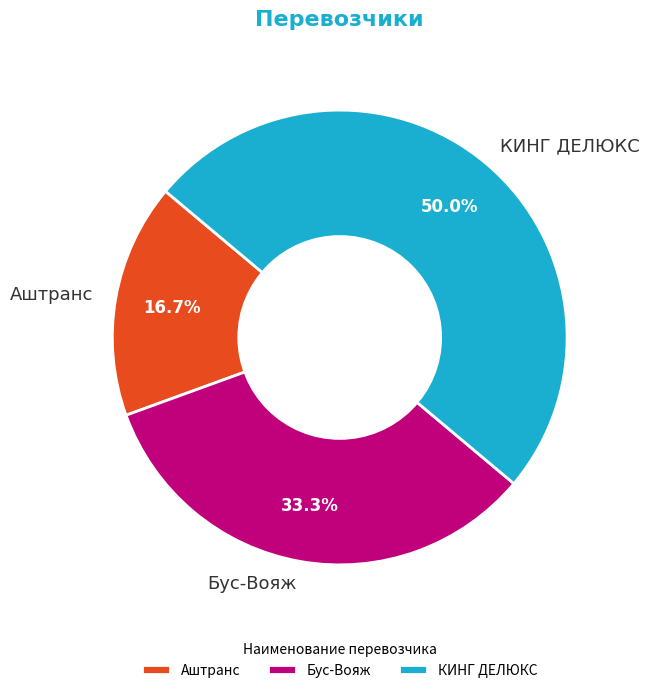

How many slices are in this pie chart?

3